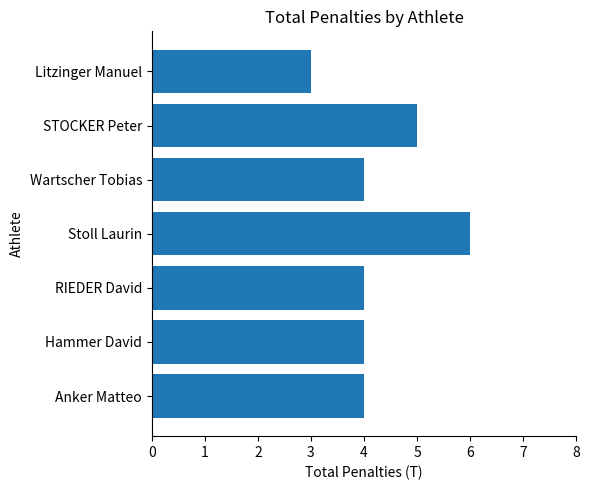

What is the greatest value displayed?

6